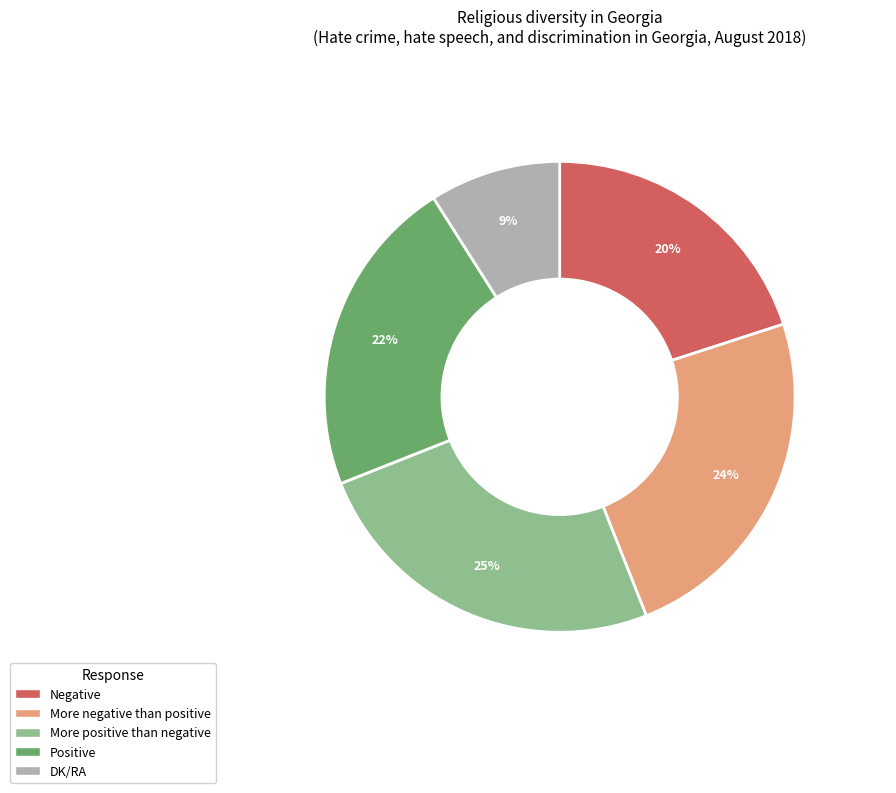

Combined, do More positive than negative and Positive account for over 50%?

No